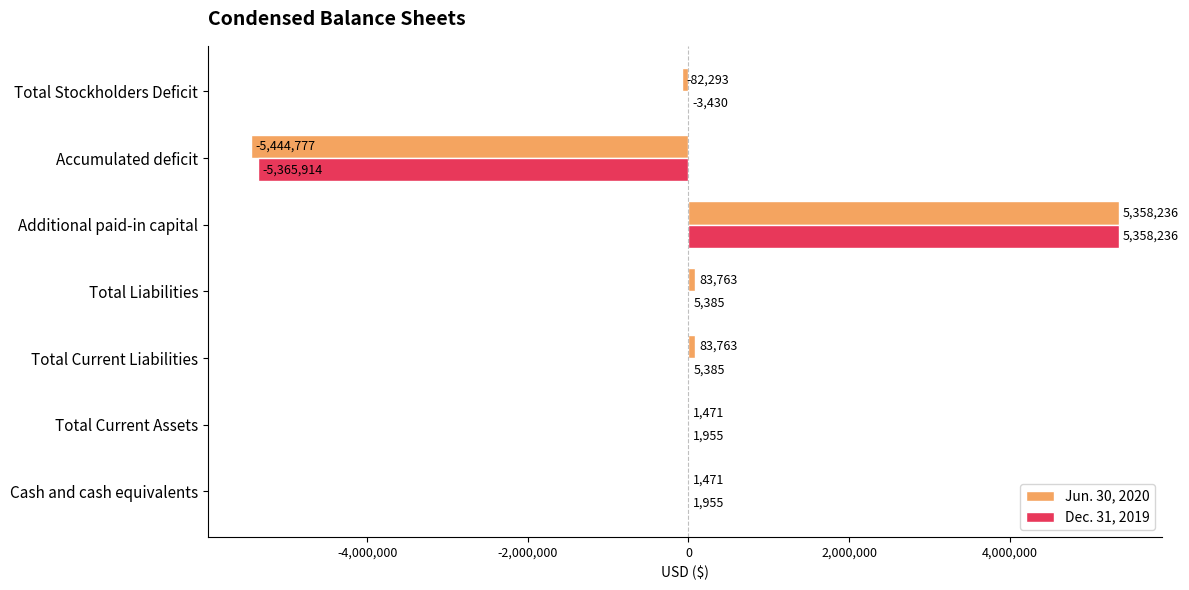

The value of Dec. 31, 2019 at Total Current Assets is 1955. True or false?

True